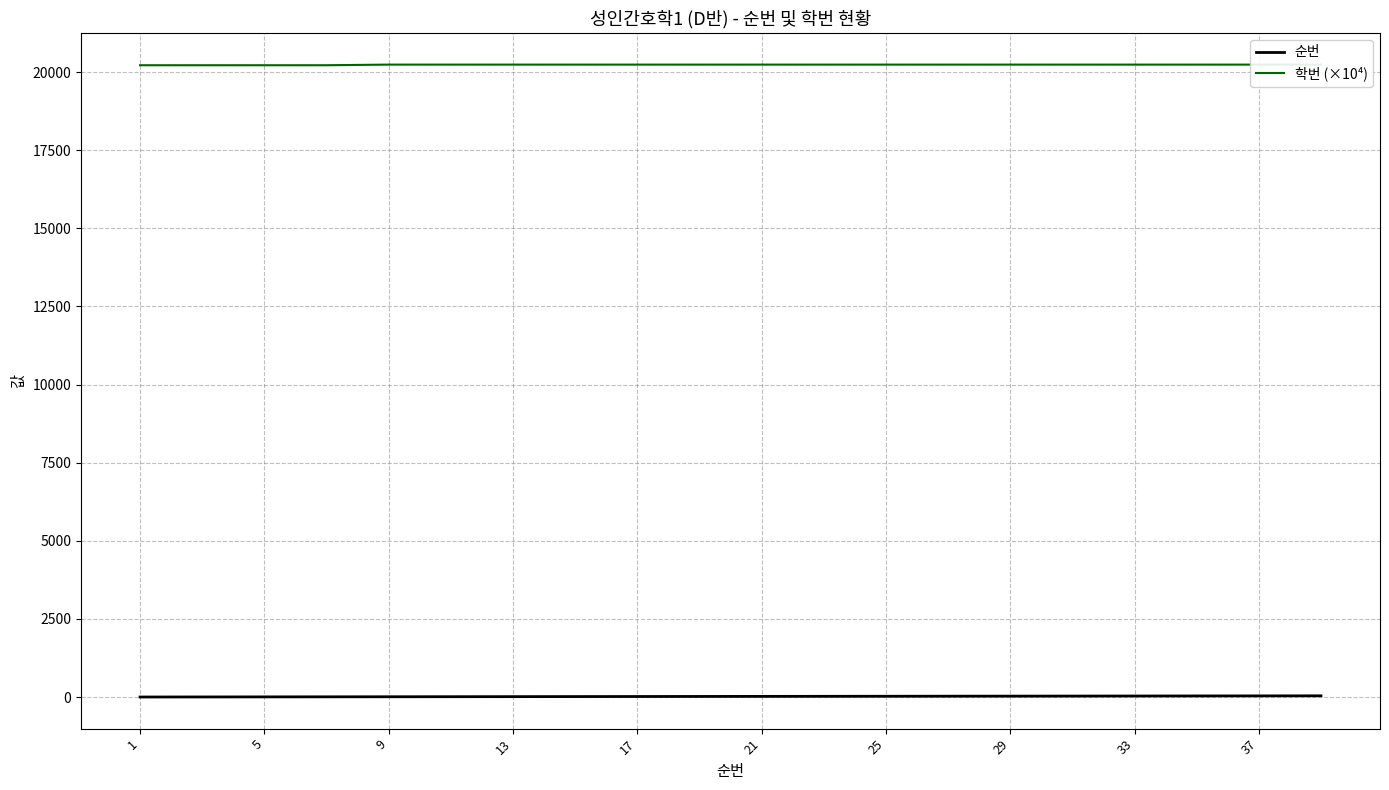

True or false: 학번 (×10⁴) has more than 0 interior local peaks.

False